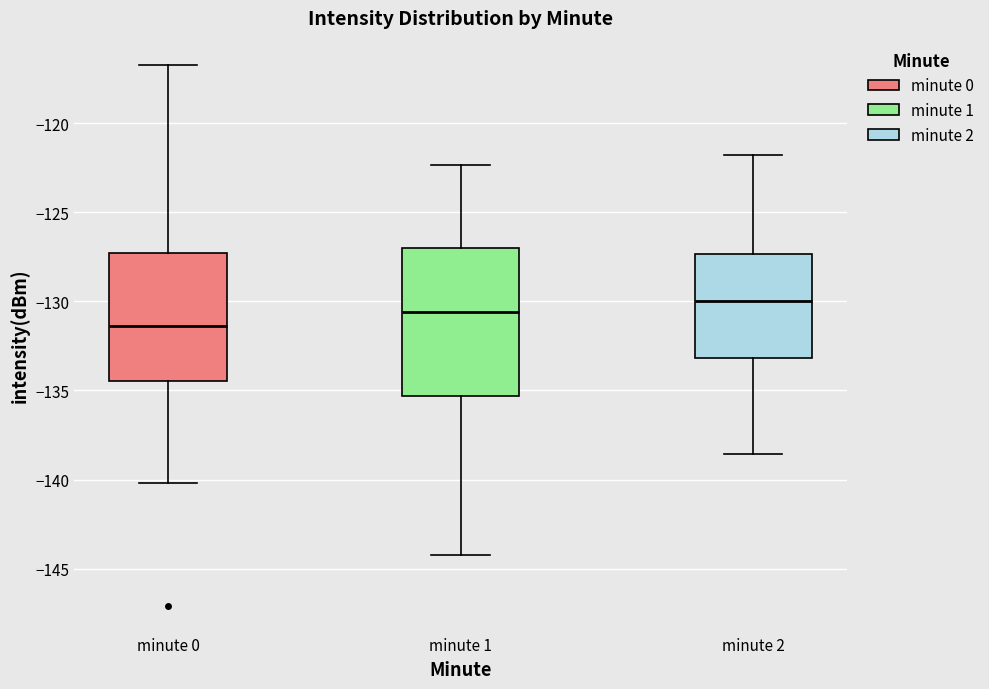

Reading left to right, read every box against the y-axis: the position of its median line, the range the box covers, and the ends of its whiskers. The values are not printed on the chart, so give them approximately, as read against the axis.

minute 0: median -131.5, box -134.5 to -127.5, whiskers -140.0 to -116.5
minute 1: median -130.5, box -135.5 to -127.0, whiskers -144.5 to -122.5
minute 2: median -130.0, box -133.0 to -127.5, whiskers -138.5 to -122.0